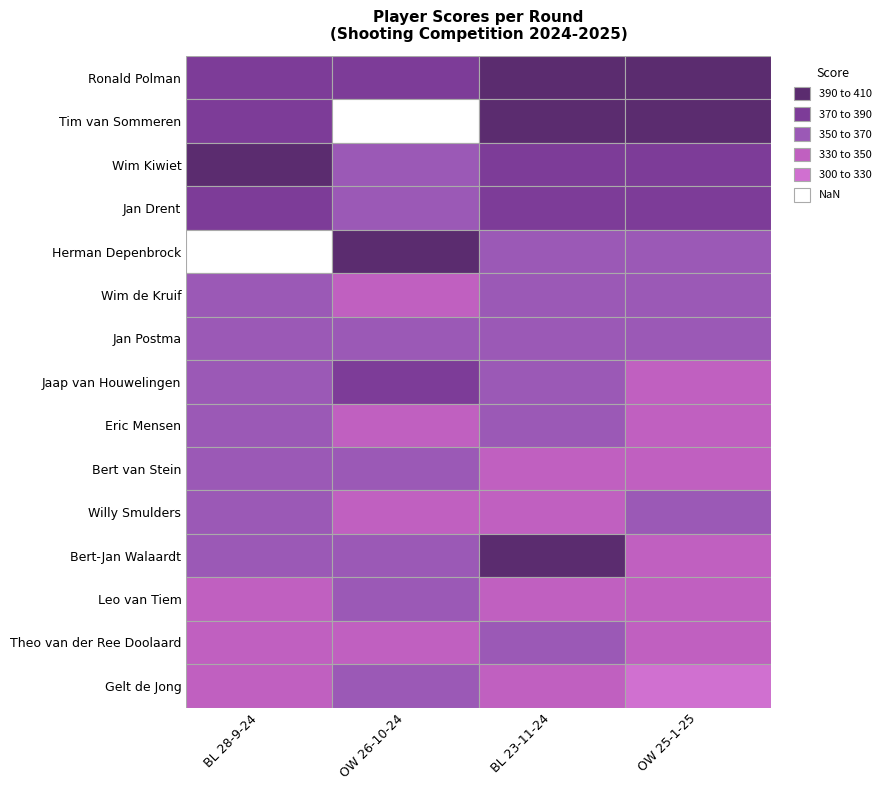

The Jan Drent series shows 372 at Jan Drent. True or false?

True